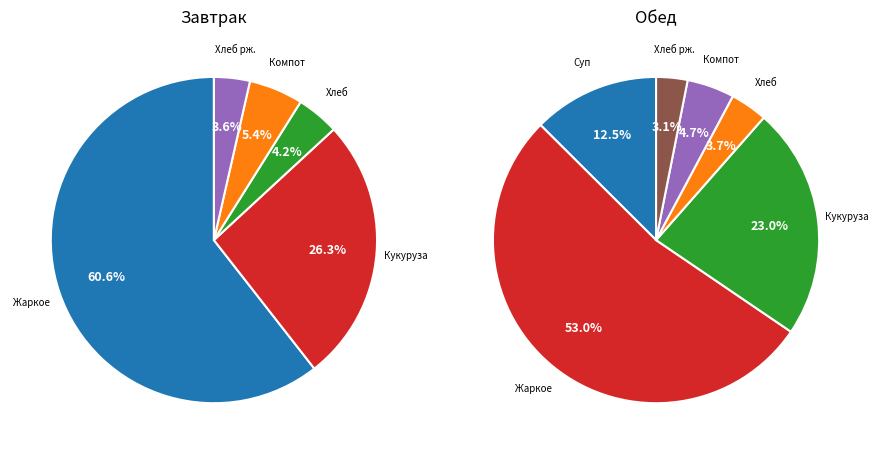

How much of the chart is everything except Компот из сухофруктов?

94.6%